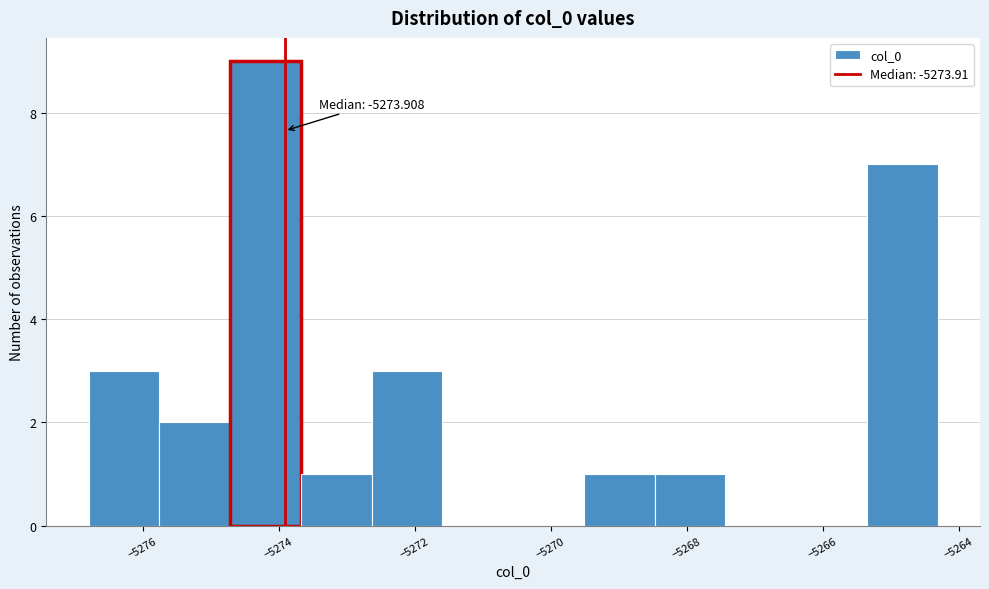

Which range on the x-axis has the tallest bar?

-5274.8 to -5273.6